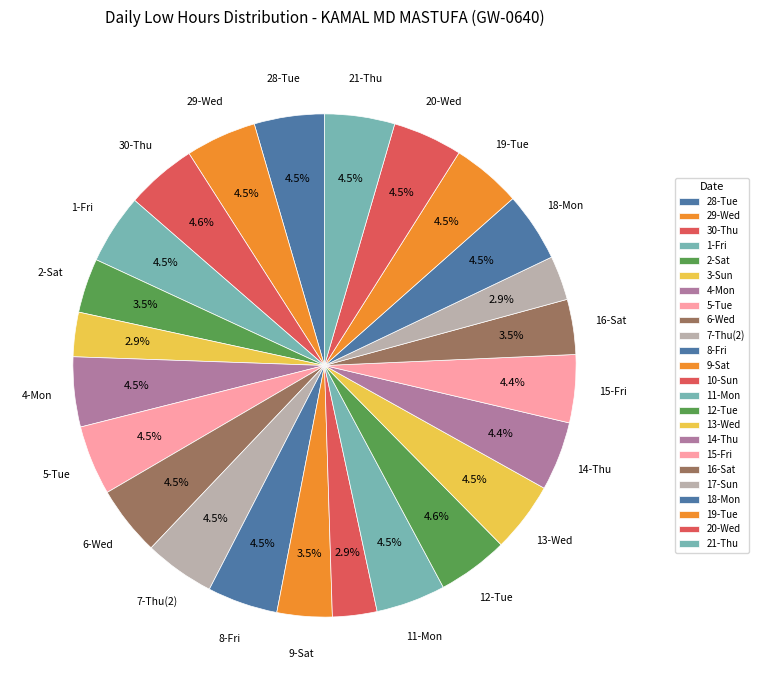

Rank the categories by value from highest to lowest.

30-Thu, 12-Tue, 29-Wed, 7-Thu(2), 8-Fri, 13-Wed, 28-Tue, 21-Thu, 1-Fri, 4-Mon, 6-Wed, 19-Tue, 5-Tue, 20-Wed, 11-Mon, 18-Mon, 14-Thu, 15-Fri, 9-Sat, 16-Sat, 2-Sat, 10-Sun, 3-Sun, 17-Sun